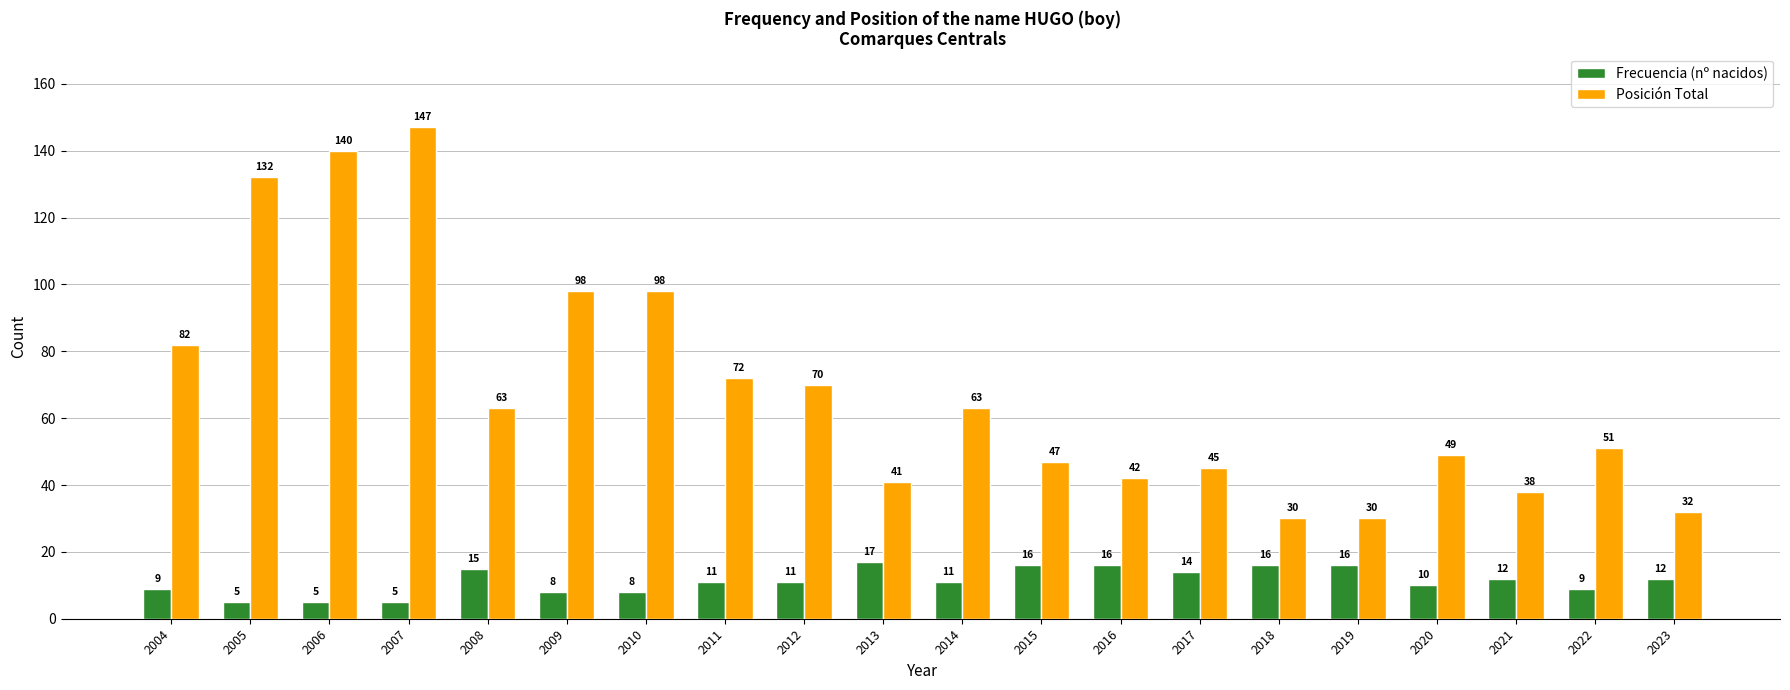

What is the difference between the maximum and minimum values in the Posición Total series?

117